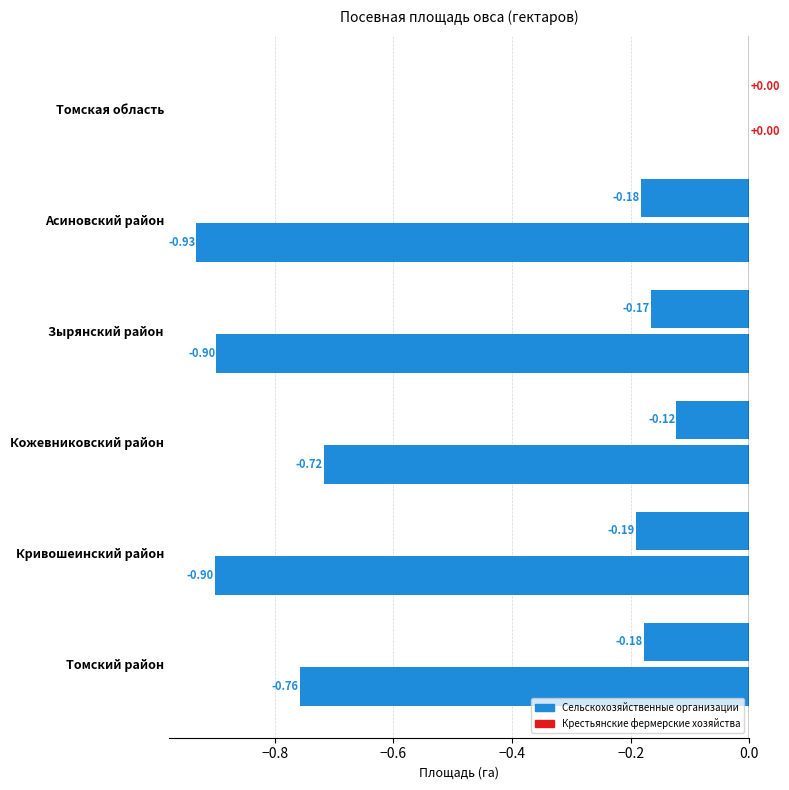

How many values in the Сельскохозяйственные организации series are below 0?

5